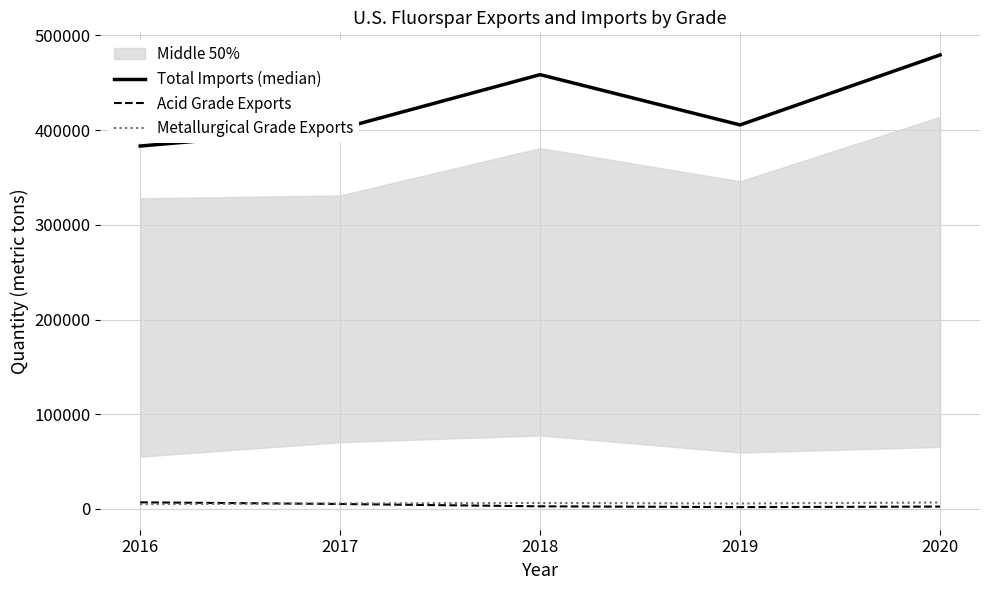

Reading right to left, transcribe all the data shown in this chart.

Total Imports (median): 2020=479400	2019=405500	2018=458600	2017=401400	2016=383200
Acid Grade Exports: 2020=2440	2019=1880	2018=2720	2017=5180	2016=6930
Metallurgical Grade Exports: 2020=6750	2019=5720	2018=6250	2017=5760	2016=5000